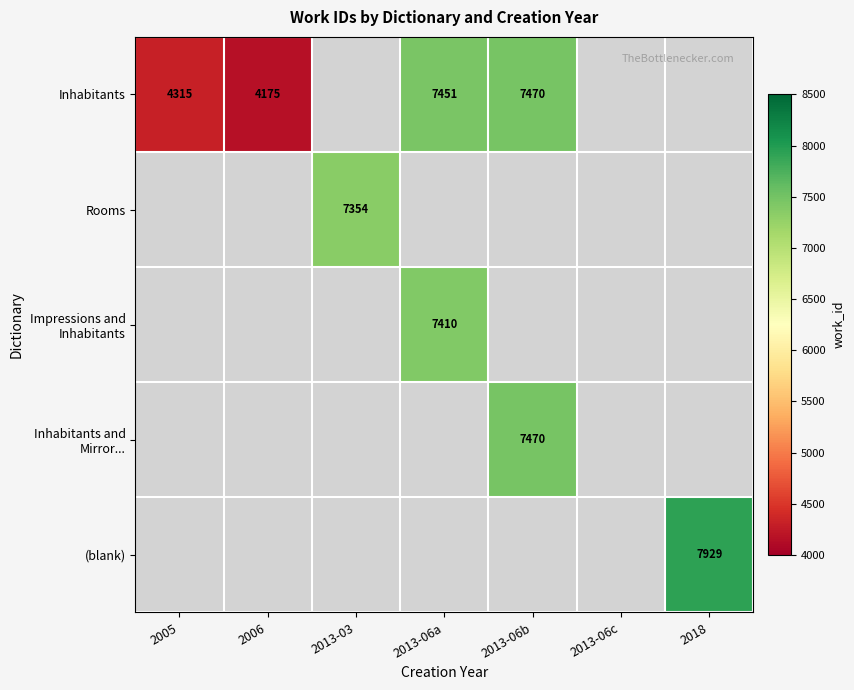

Is it true that Inhabitants equals 2004 at 2006?

False